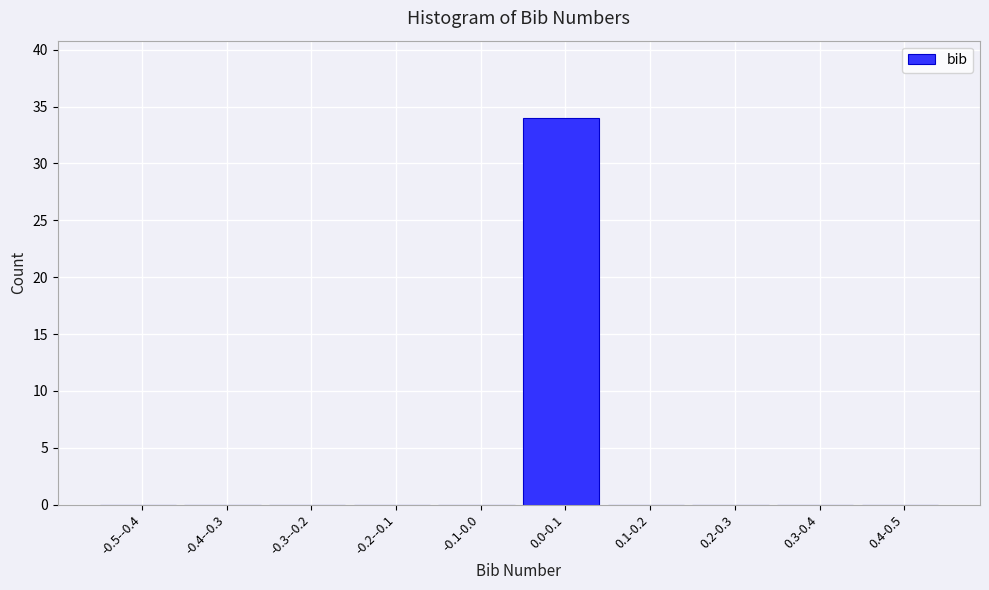

Reading left to right, extract all data points from this chart.

-0.5--0.4=0	-0.4--0.3=0	-0.3--0.2=0	-0.2--0.1=0	-0.1-0.0=0	0.0-0.1=34	0.1-0.2=0	0.2-0.3=0	0.3-0.4=0	0.4-0.5=0